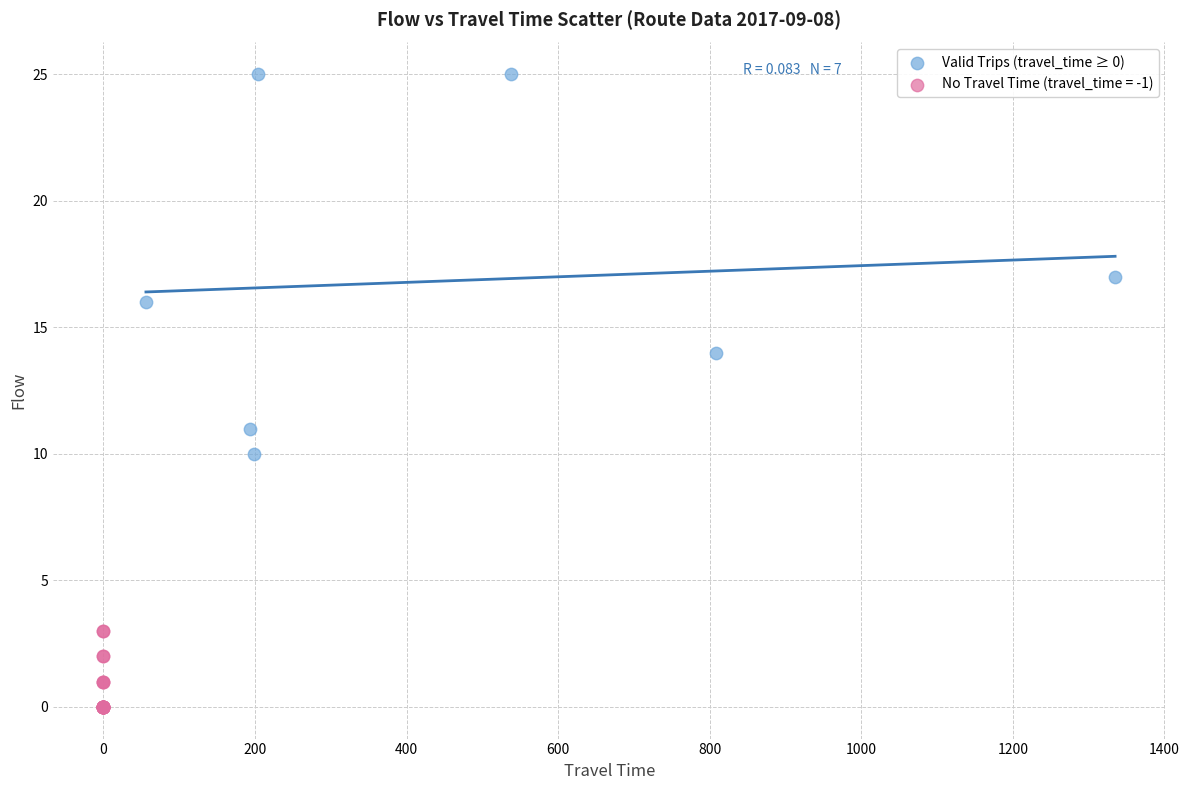

Which series contains the highest Y value?

Valid Trips (travel_time ≥ 0)